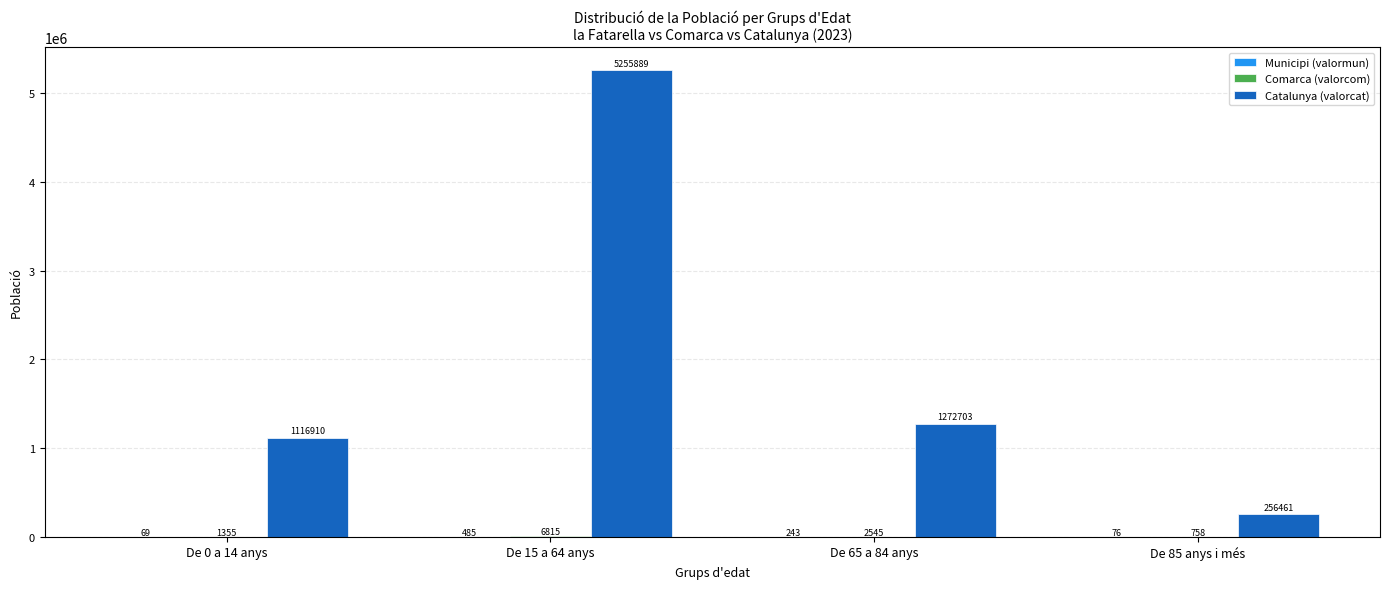

At which label is Catalunya (valorcat) closest to 2756175?

De 65 a 84 anys